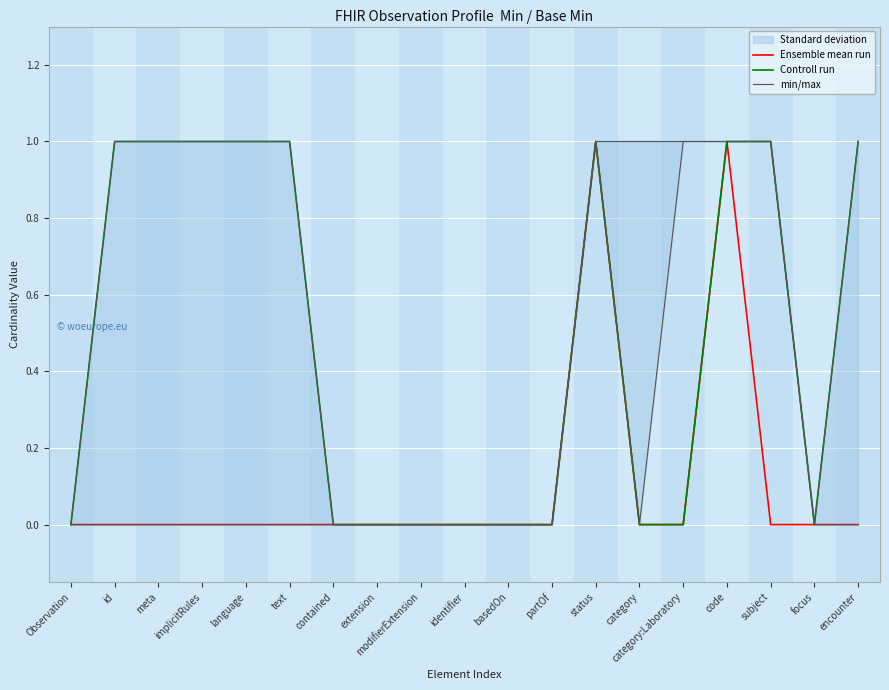

Which category has the highest value in the min/max series?

status